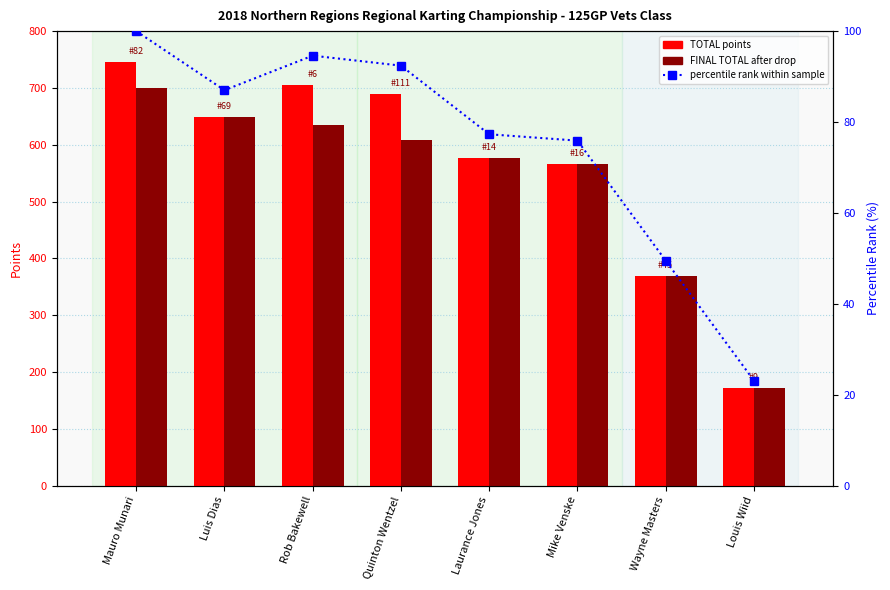

At which category does the chart reach its peak across all series?

Mauro Munari